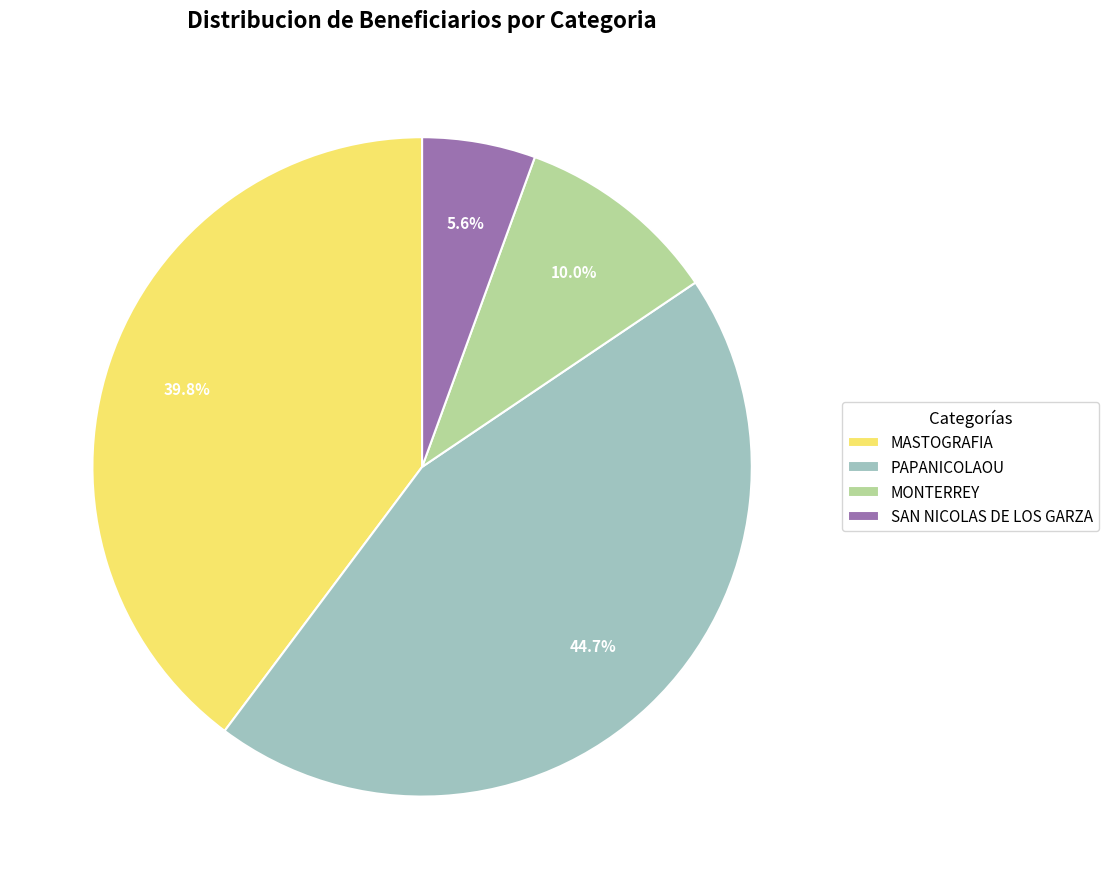

What is the smallest slice in the pie chart?

SAN NICOLAS DE LOS GARZA